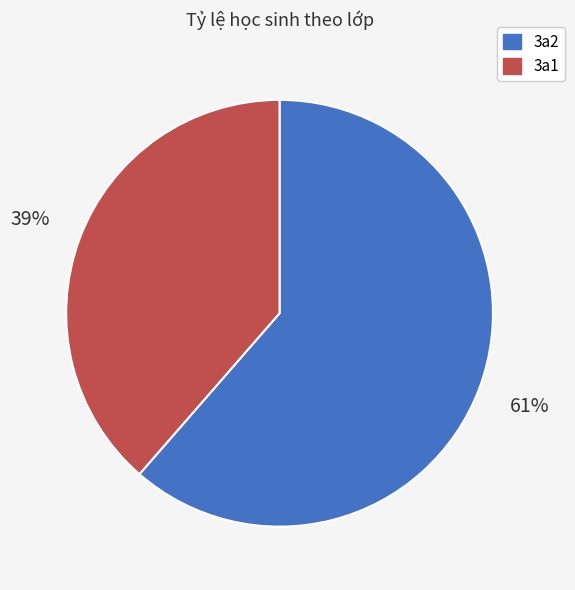

The 3a2 slice represents 61% of the pie. True or false?

True